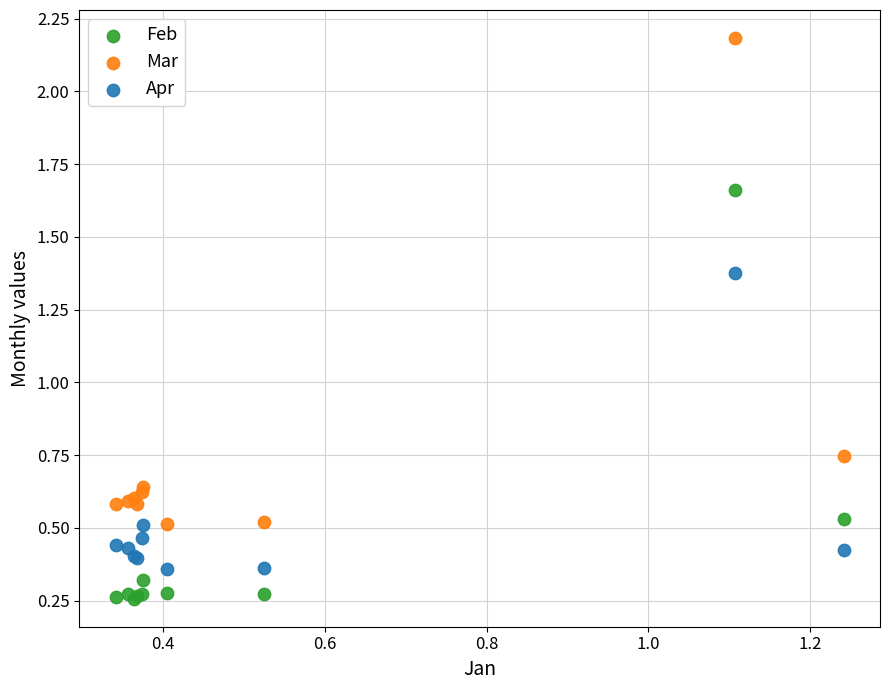

What are all the series names shown in the legend?

Feb, Mar, Apr